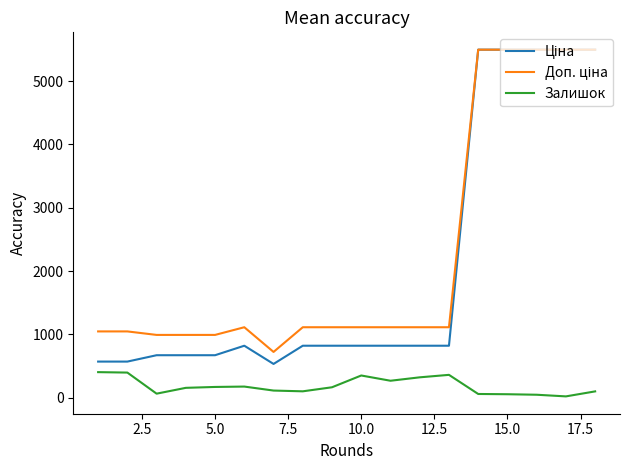

What is the greatest value displayed?

5497.3